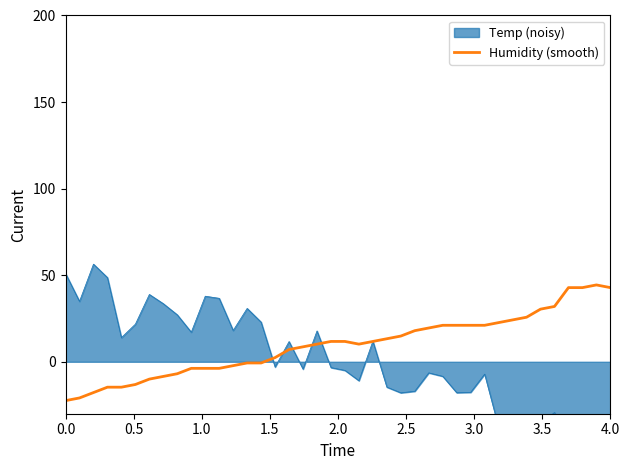

What is the highest value of the Humidity (smooth) series?

44.4